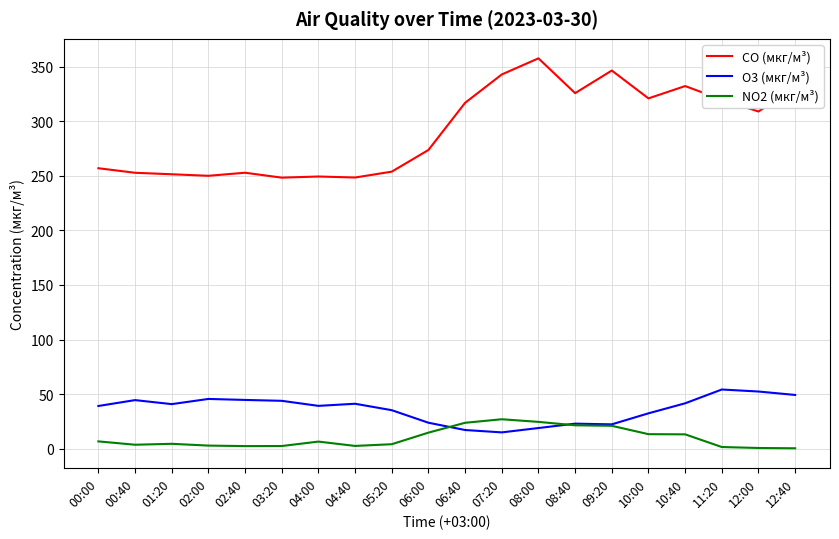

Which series has the widest spread of values?

CO (мкг/м³)